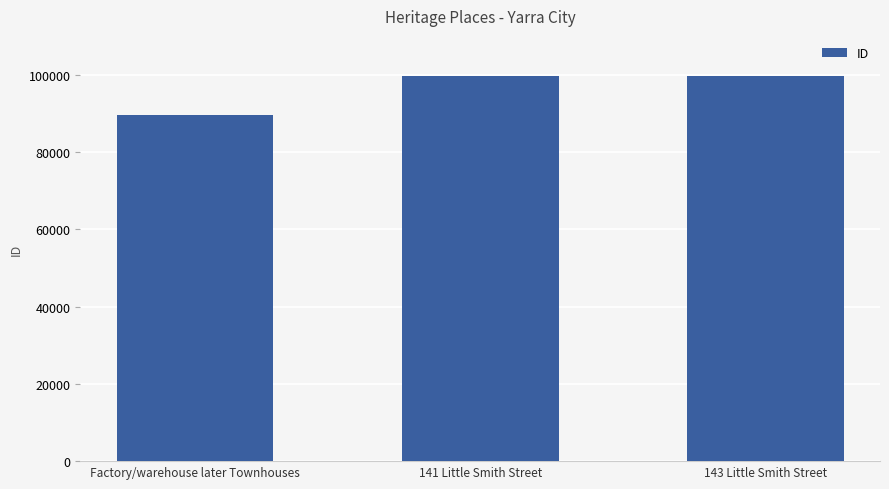

What is the sum of the values at 141 Little Smith Street and Factory/warehouse later Townhouses?

188932